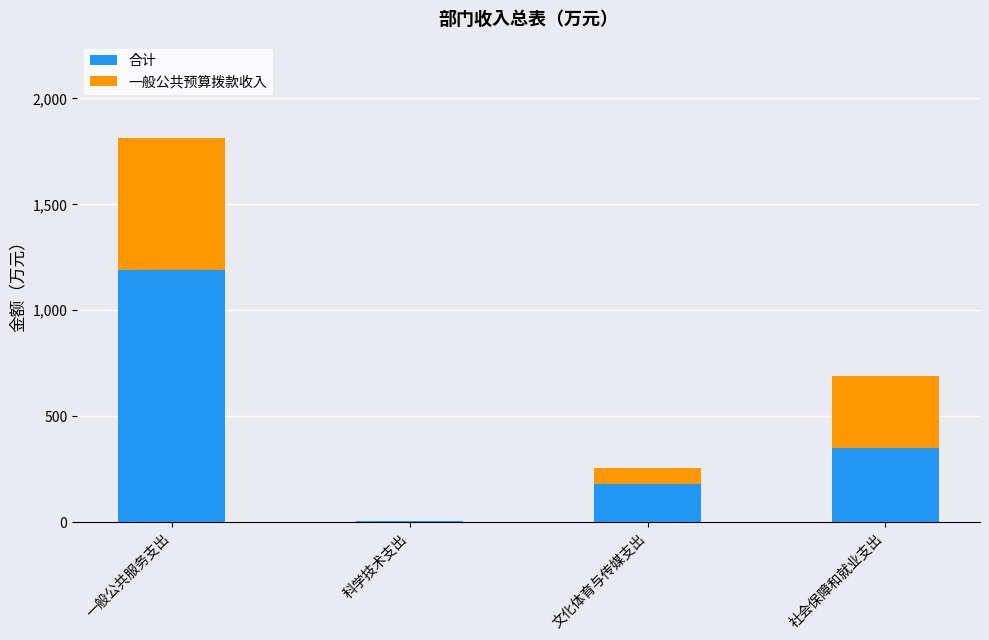

What is the sum of all 合计 values?

1723.3